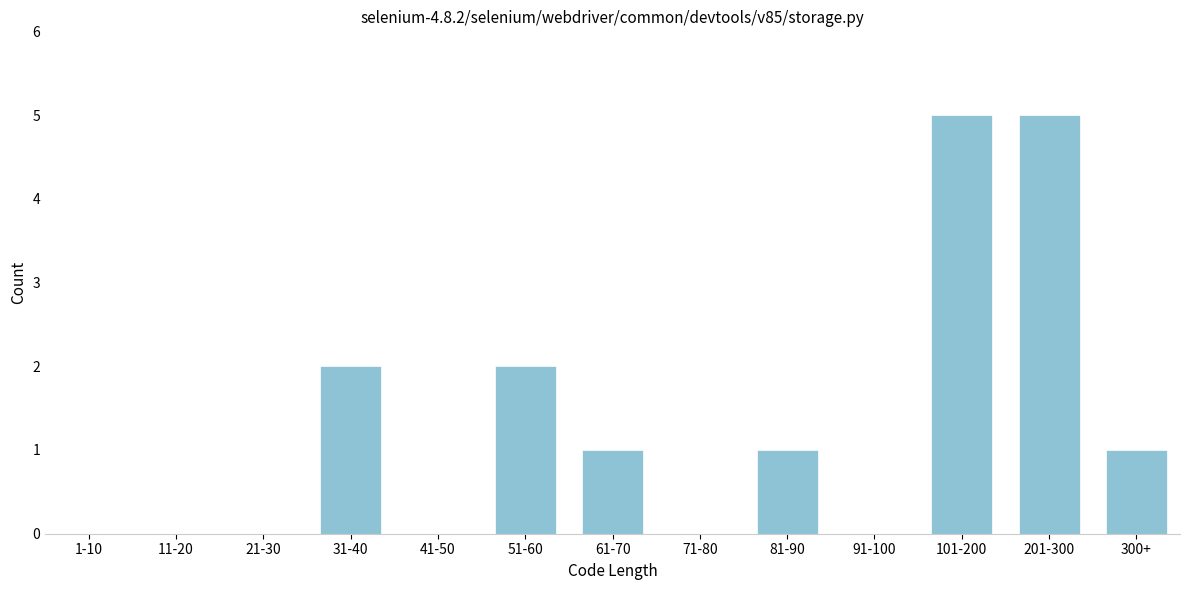

Reading left to right, transcribe all the data shown in this chart.

1-10=0	11-20=0	21-30=0	31-40=2	41-50=0	51-60=2	61-70=1	71-80=0	81-90=1	91-100=0	101-200=5	201-300=5	300+=1